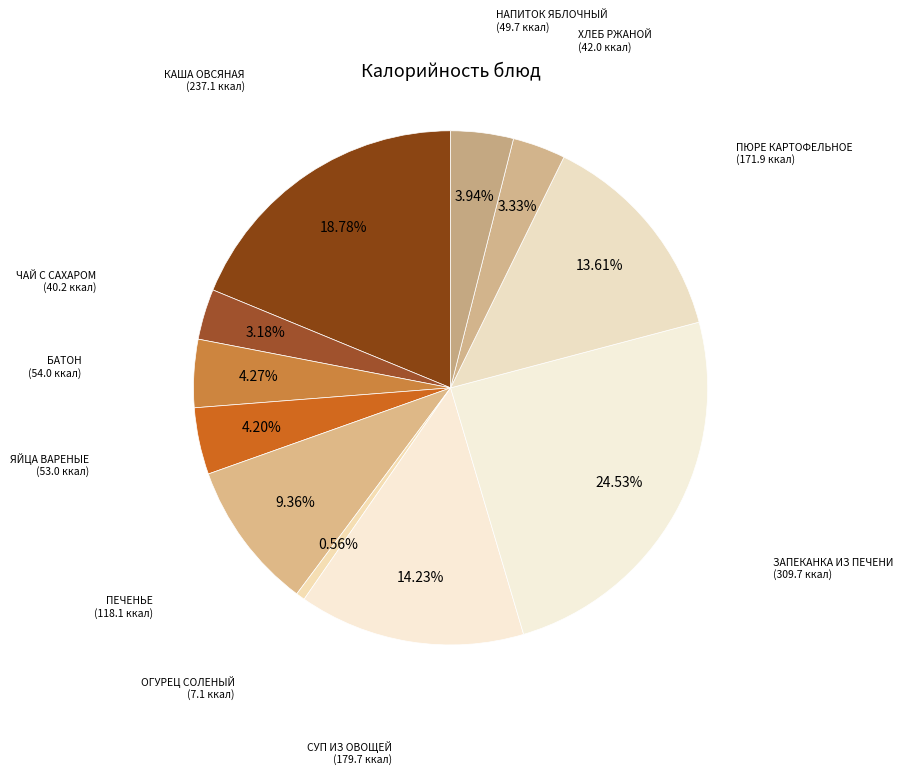

Which slice is the largest?

ЗАПЕКАНКА ИЗ ПЕЧЕНИ